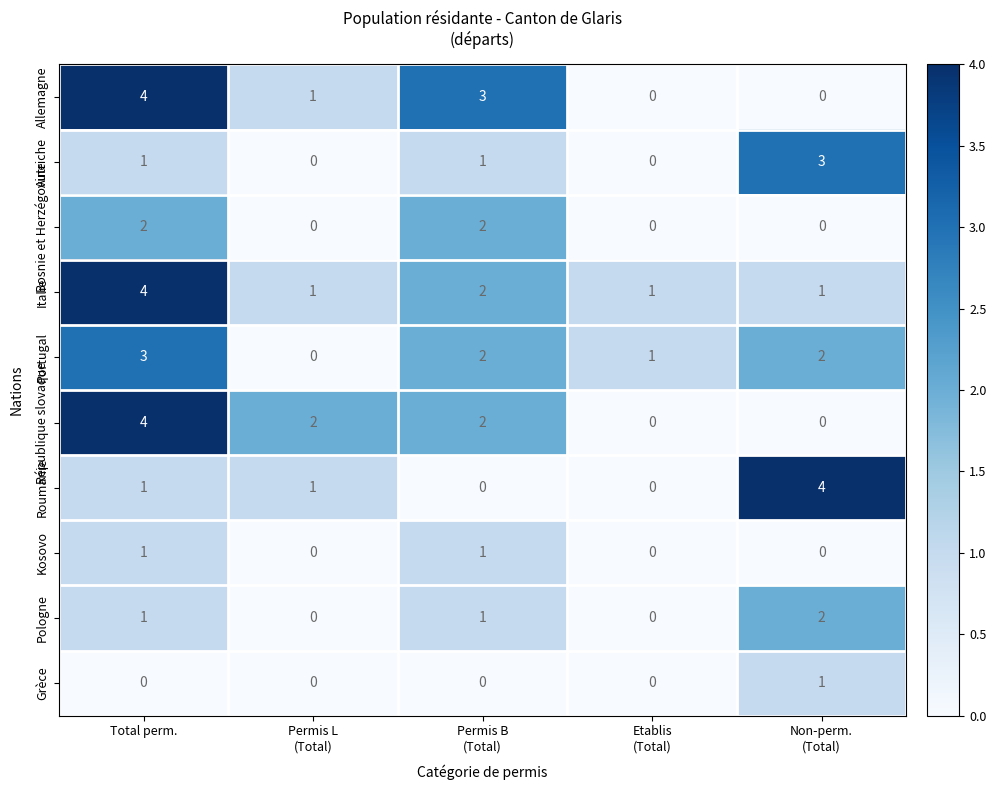

What is the difference between the maximum and second lowest values in the Autriche series?

3